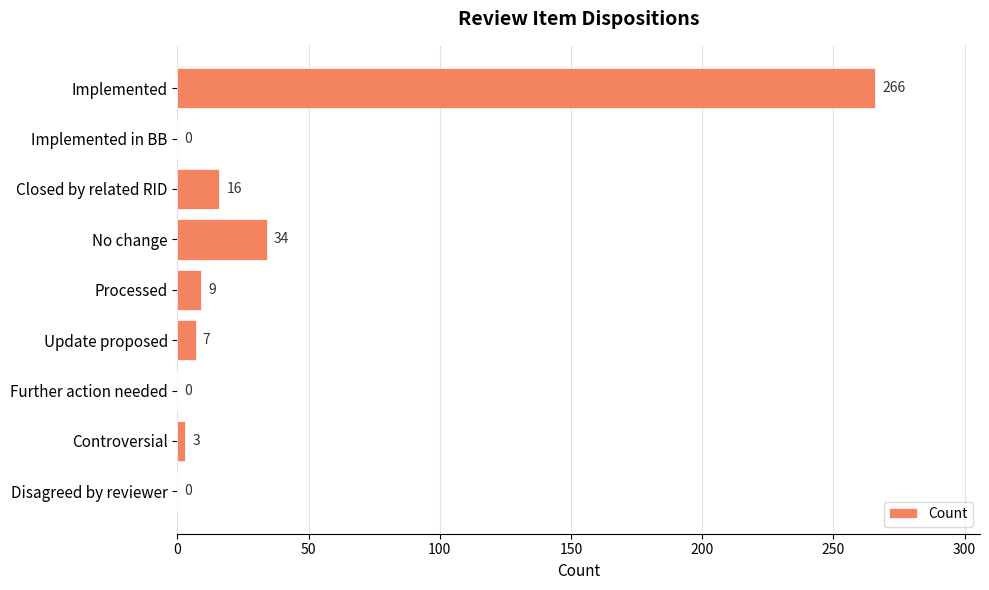

What is the average value?

37